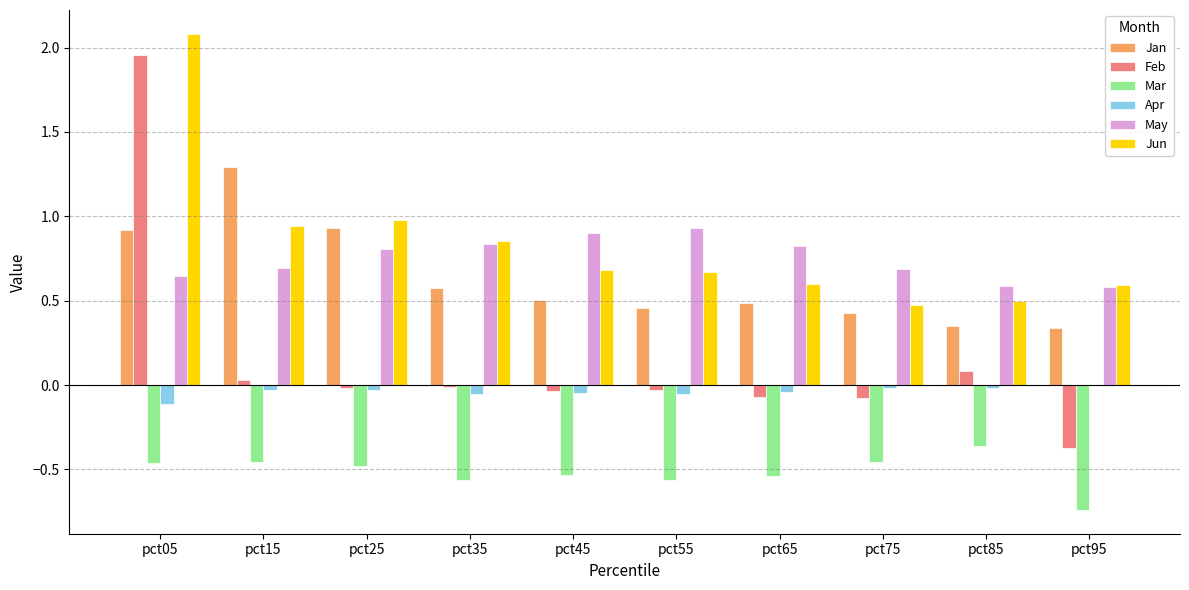

The May series shows 0.7 at pct15. True or false?

True